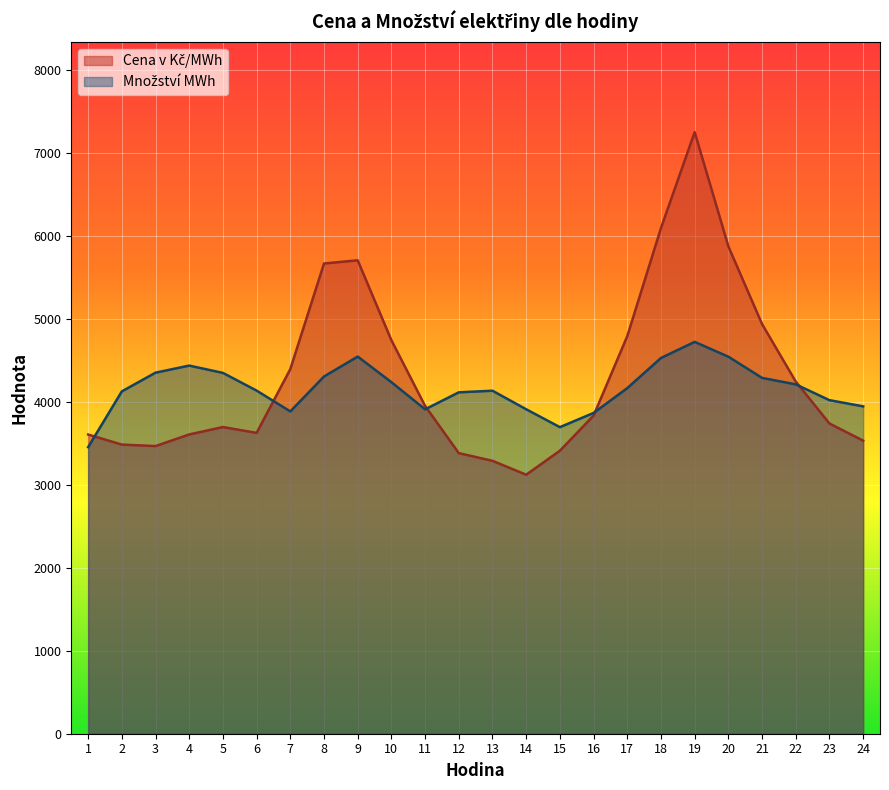

What is the difference between the maximum and minimum values in the Množství MWh series?

1270.1